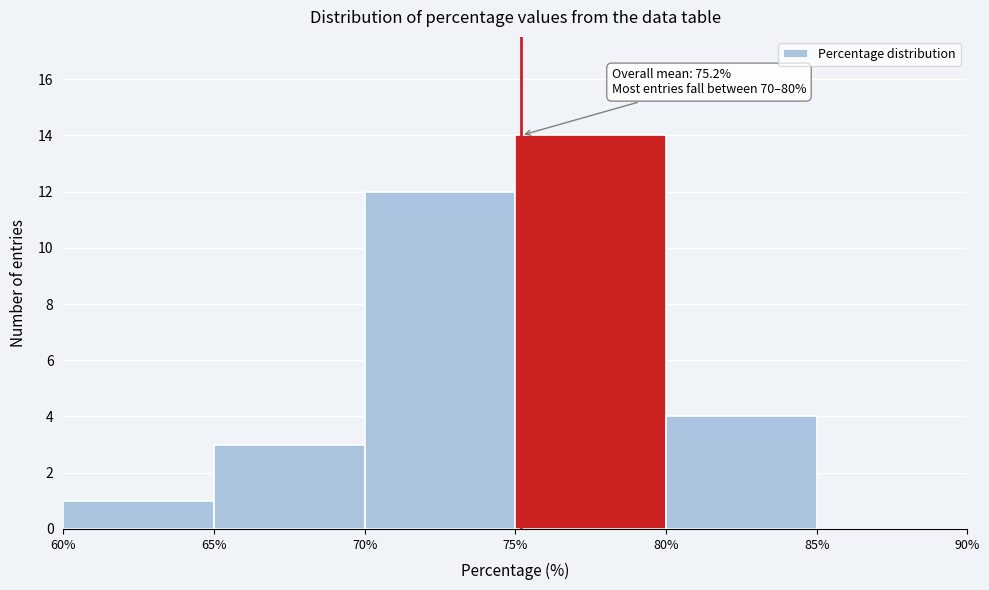

Which range on the x-axis has the tallest bar?

75% to 80%